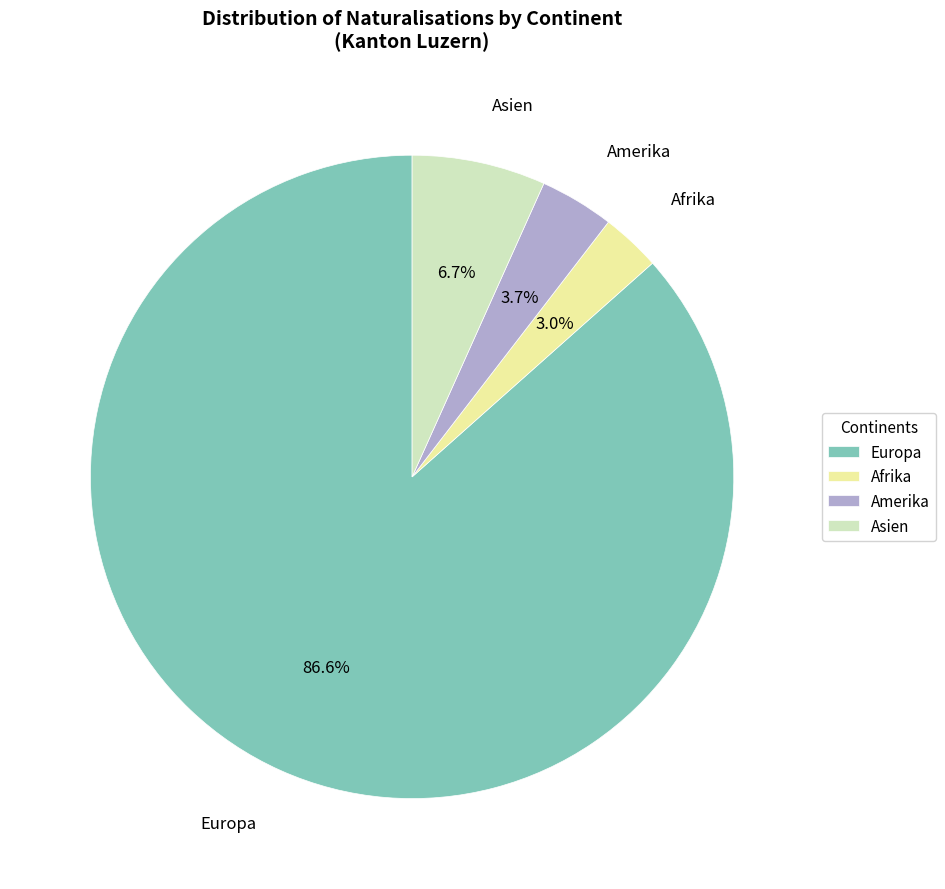

Approximately how many times larger is the value at Amerika compared to Asien?

0.6